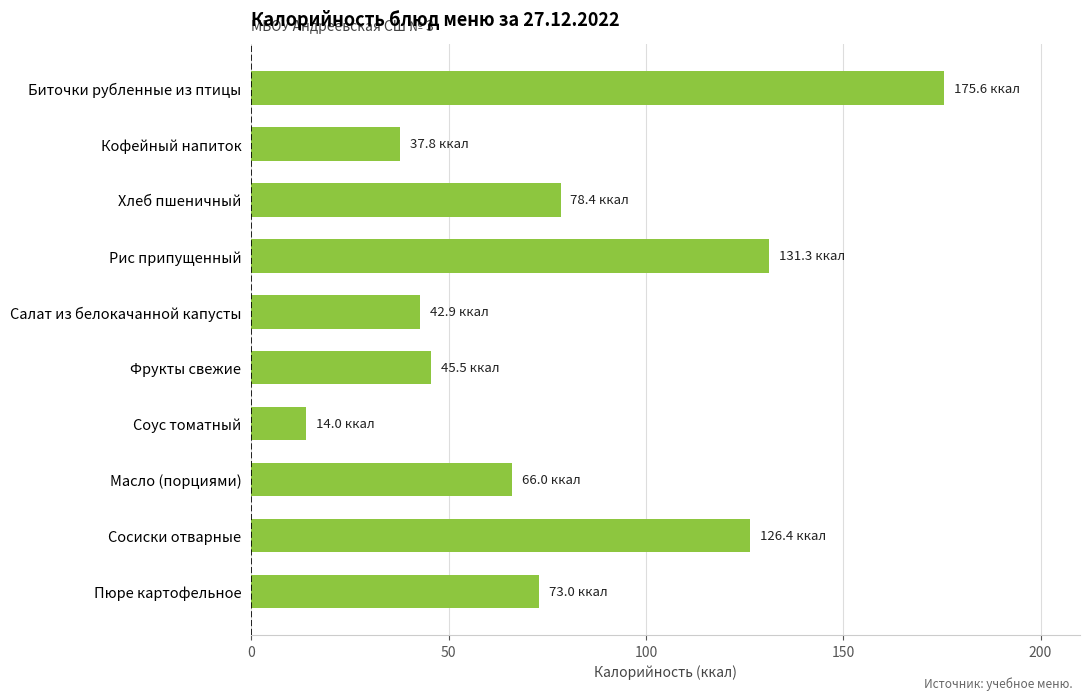

What is the difference between the maximum and second lowest values?

137.8